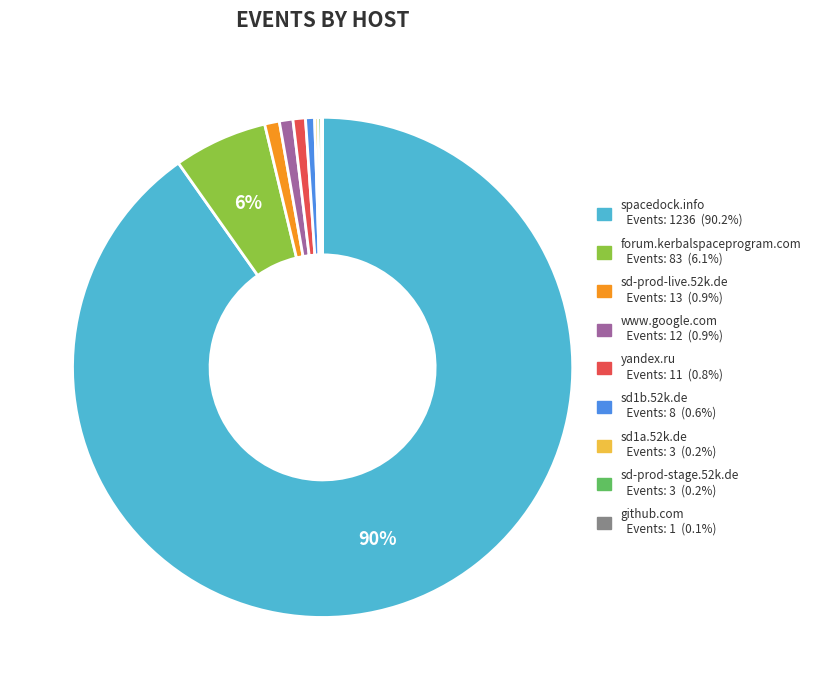

Between forum.kerbalspaceprogram.com and yandex.ru, which is larger?

forum.kerbalspaceprogram.com